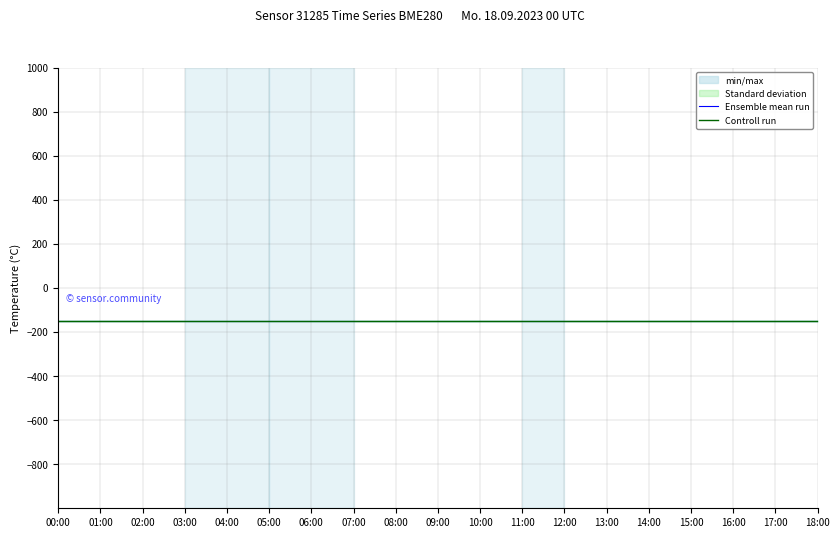

What is the sum of all temperature_min values?

-2858.7